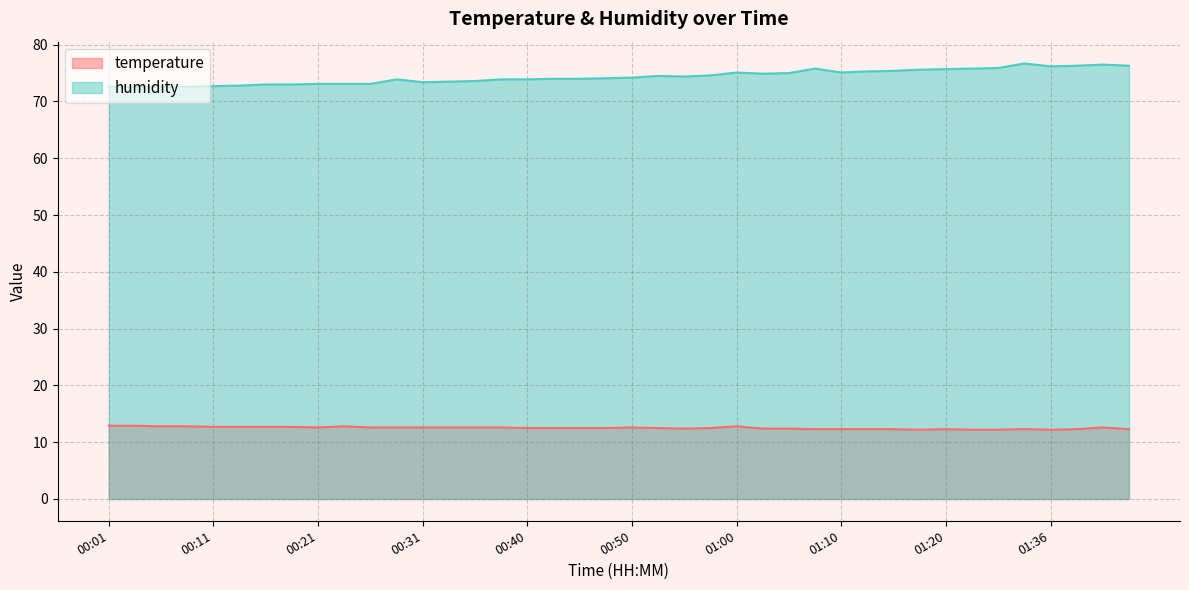

Reading left to right, extract all data points from this chart.

temperature: 12.9	12.9	12.8	12.8	12.7	12.7	12.7	12.7	12.6	12.8	12.6	12.6	12.6	12.6	12.6	12.6	12.5	12.5	12.5	12.5	12.6	12.5	12.4	12.5	12.8	12.4	12.4	12.3	12.3	12.3	12.3	12.2	12.3	12.2	12.2	12.3	12.2	12.3	12.6	12.3
humidity: 72.6	72.6	72.6	72.6	72.7	72.8	73.0	73.0	73.1	73.1	73.1	73.9	73.4	73.5	73.6	73.9	73.9	74.0	74.0	74.1	74.2	74.5	74.4	74.6	75.1	74.9	75.0	75.8	75.1	75.3	75.4	75.6	75.7	75.8	75.9	76.7	76.2	76.3	76.5	76.3